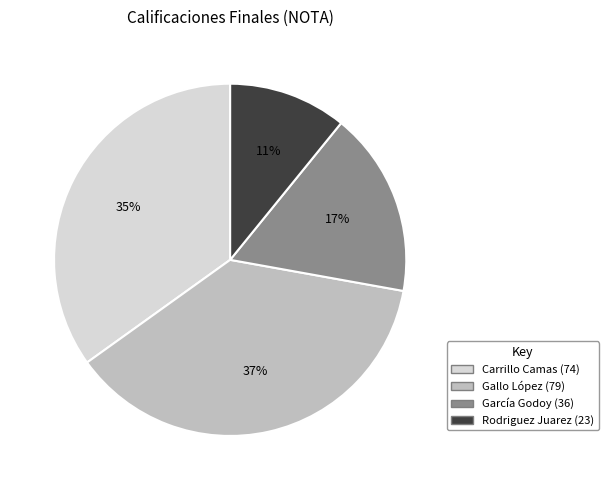

To the nearest percent, what is the average slice percentage?

25%